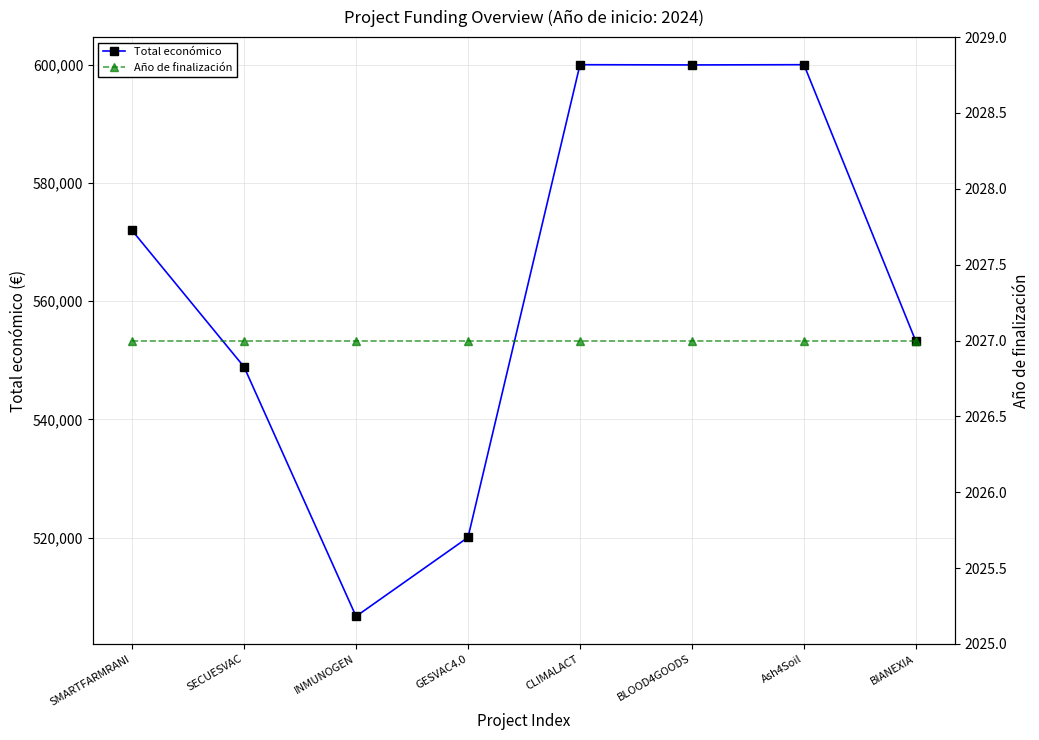

Where is the first local maximum for Total económico?

CLIMALACT